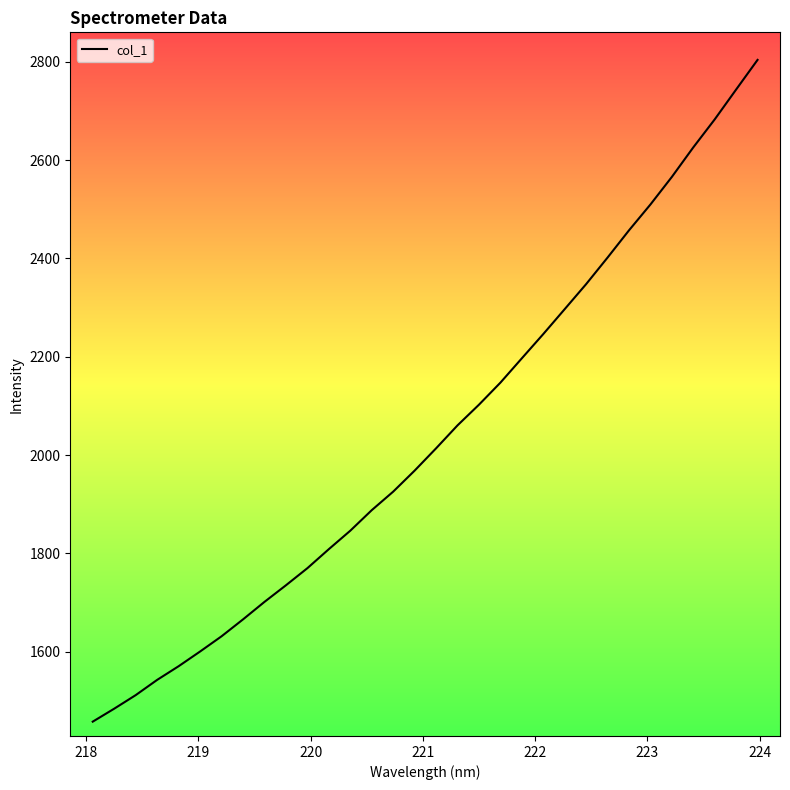

True or false: there are more than 2 points higher than both neighbors.

False